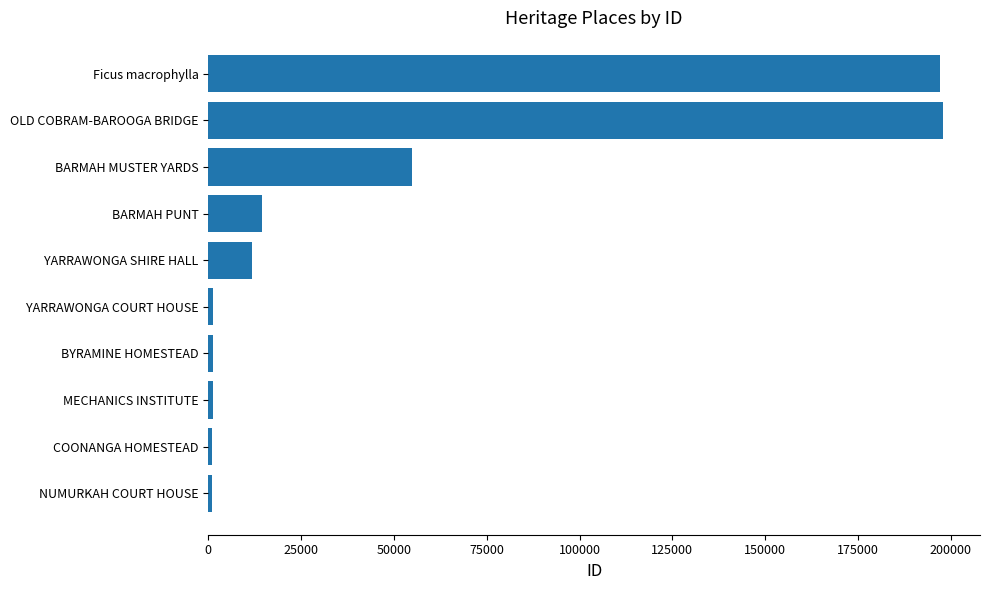

The chart shows a value of 30103 at BARMAH MUSTER YARDS. True or false?

False